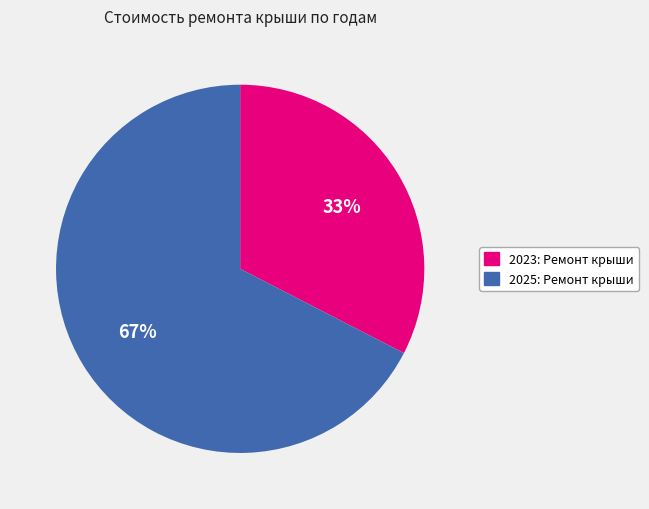

To the nearest percent, what is the average slice percentage?

50%